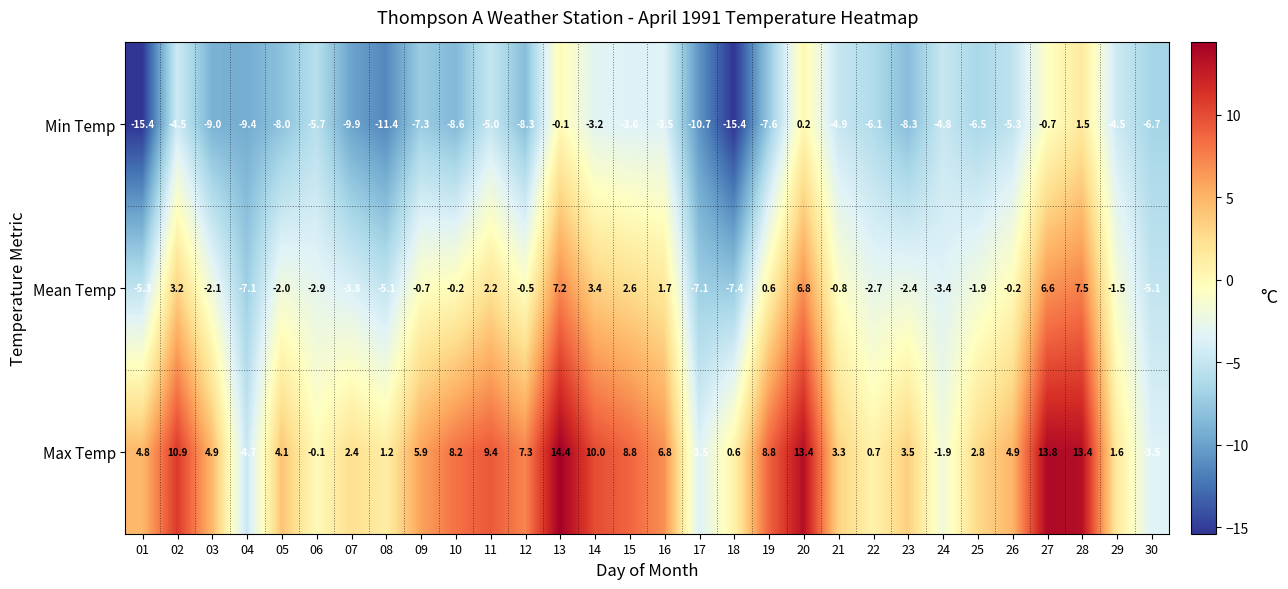

Is it true that Mean Temp equals 9.7 at 20?

False